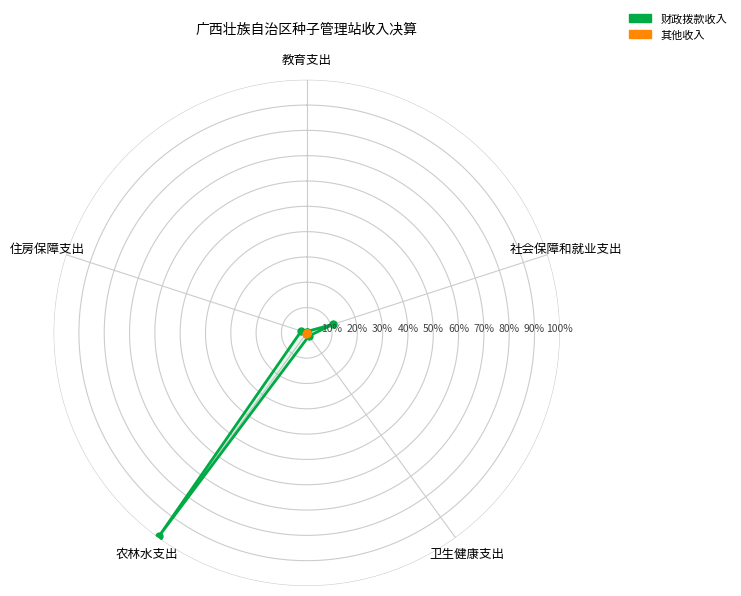

What is the sum of the 财政拨款收入 values at 教育支出 and 5?

17.6